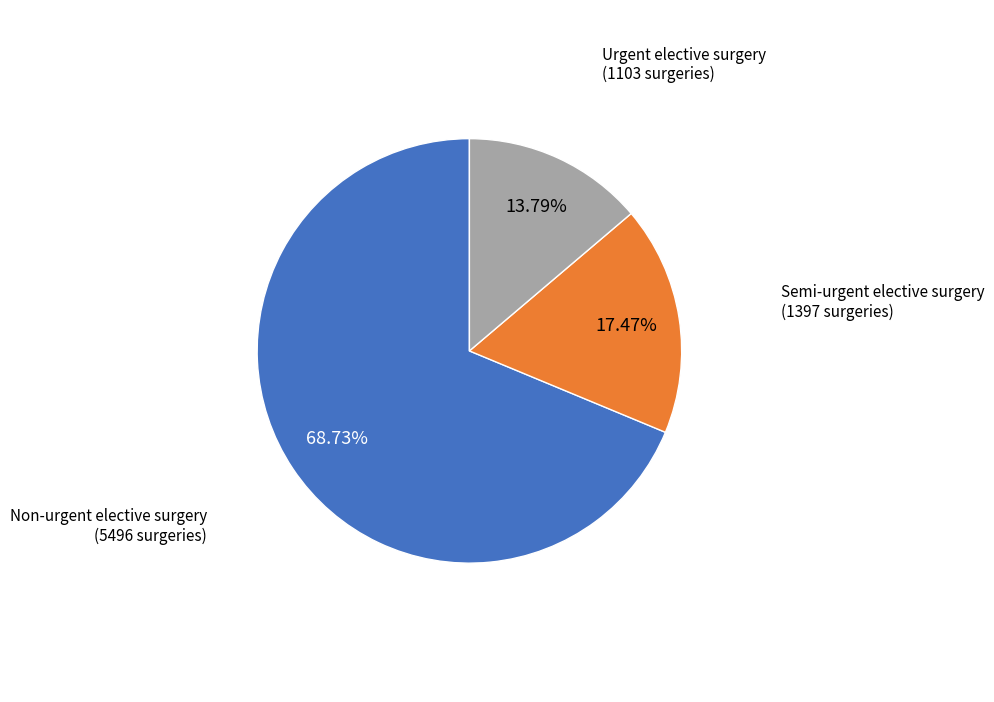

Is the sum of Semi-urgent elective surgery and Non-urgent elective surgery greater than half?

Yes